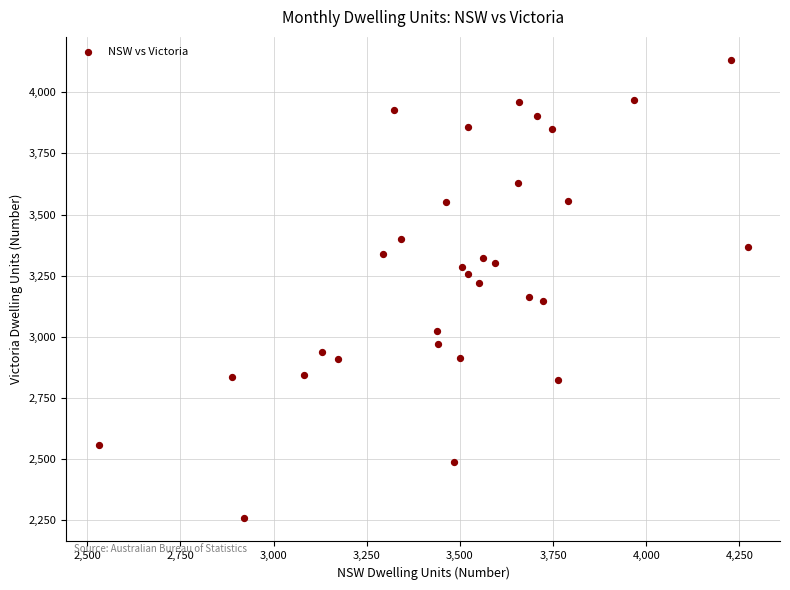

What is the range of X values (max minus min)?

1741